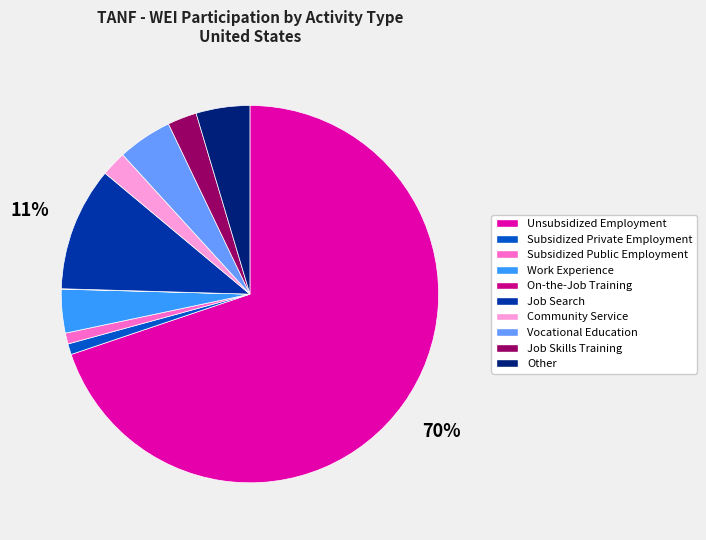

Which category has the biggest portion of the pie?

Unsubsidized Employment